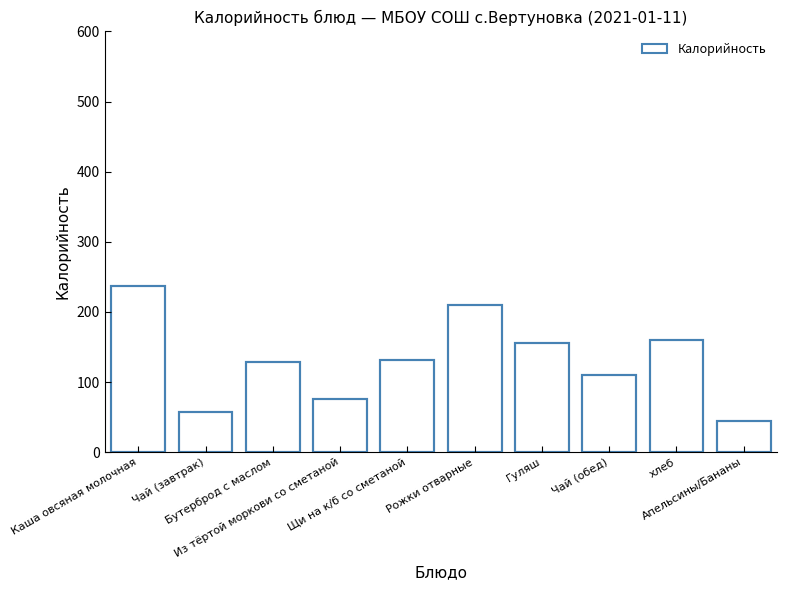

Are the bars grouped side by side (vs. stacked)?

No